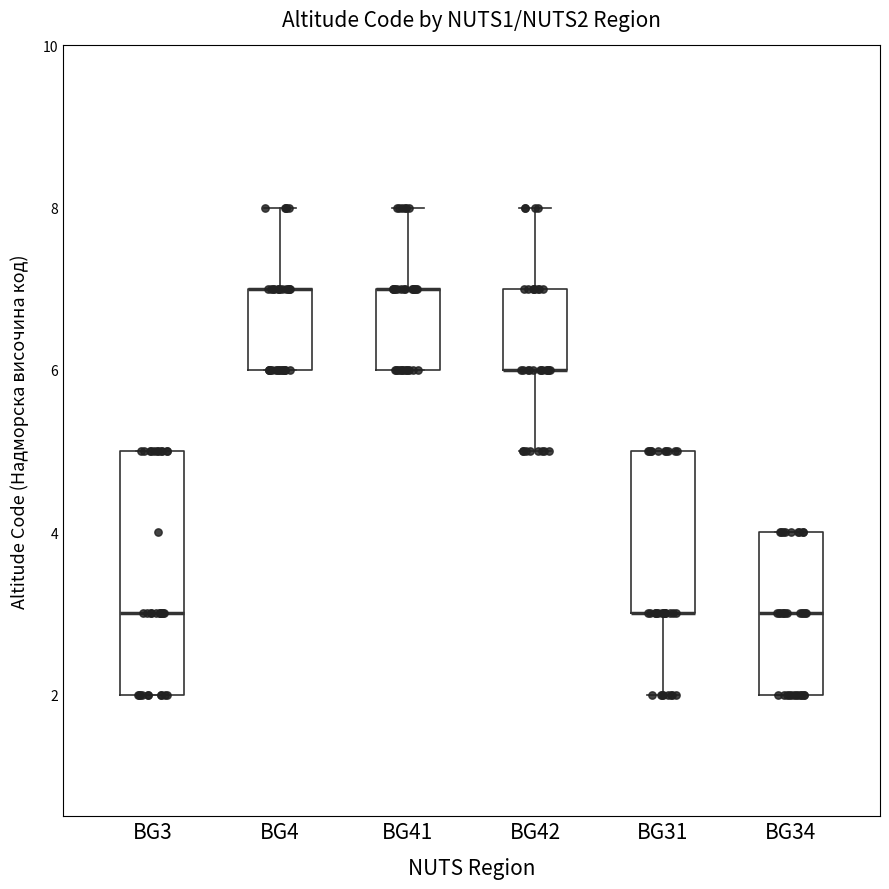

Where is the upper edge of the box for BG41 on the y-axis? The values are not printed on the chart, so give them approximately, as read against the axis.

7